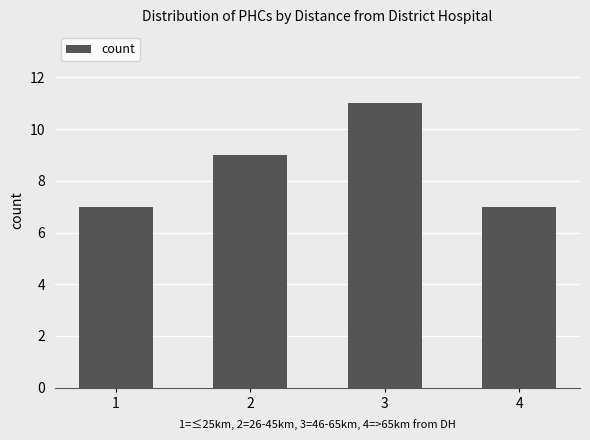

The chart shows a value of 7 at 1. True or false?

True